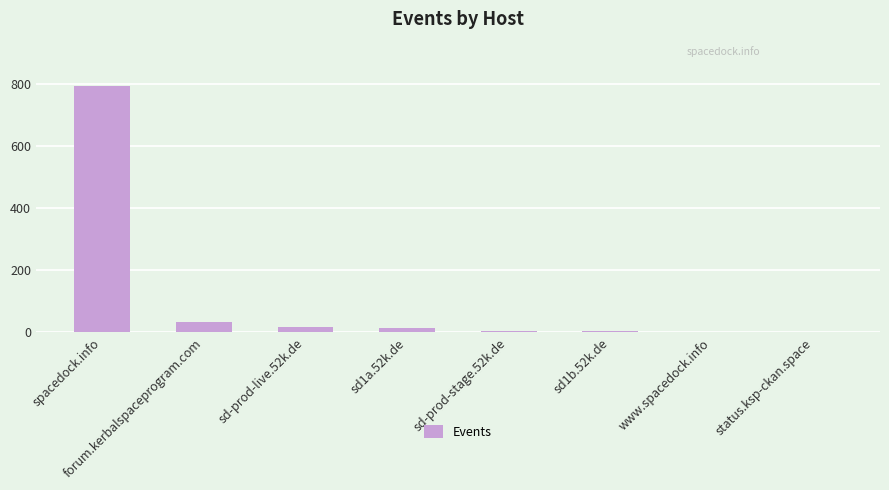

Between sd-prod-stage.52k.de and spacedock.info, which is larger?

spacedock.info